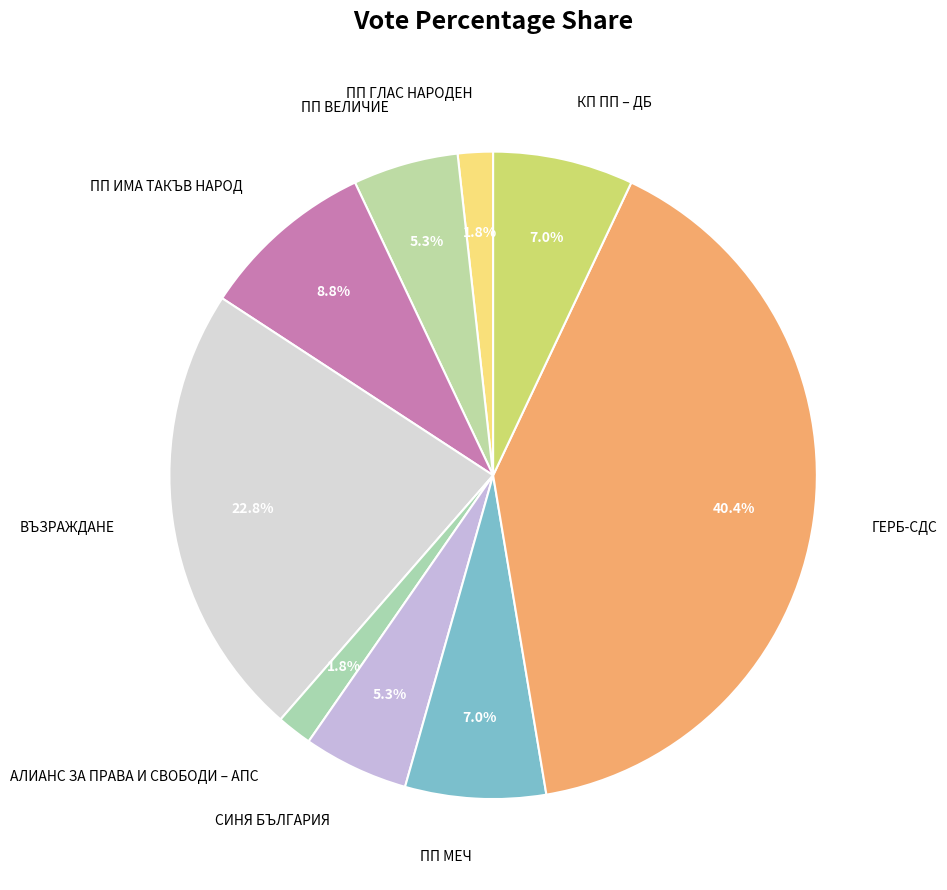

Is the sum of ПП ВЕЛИЧИЕ and ПП ИМА ТАКЪВ НАРОД greater than half?

No